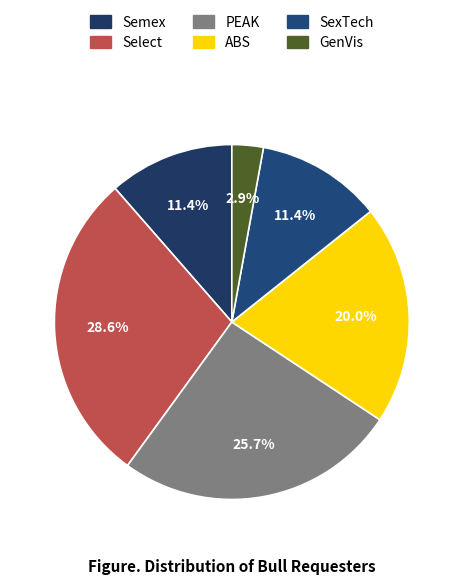

Which has a higher value, Select or GenVis?

Select